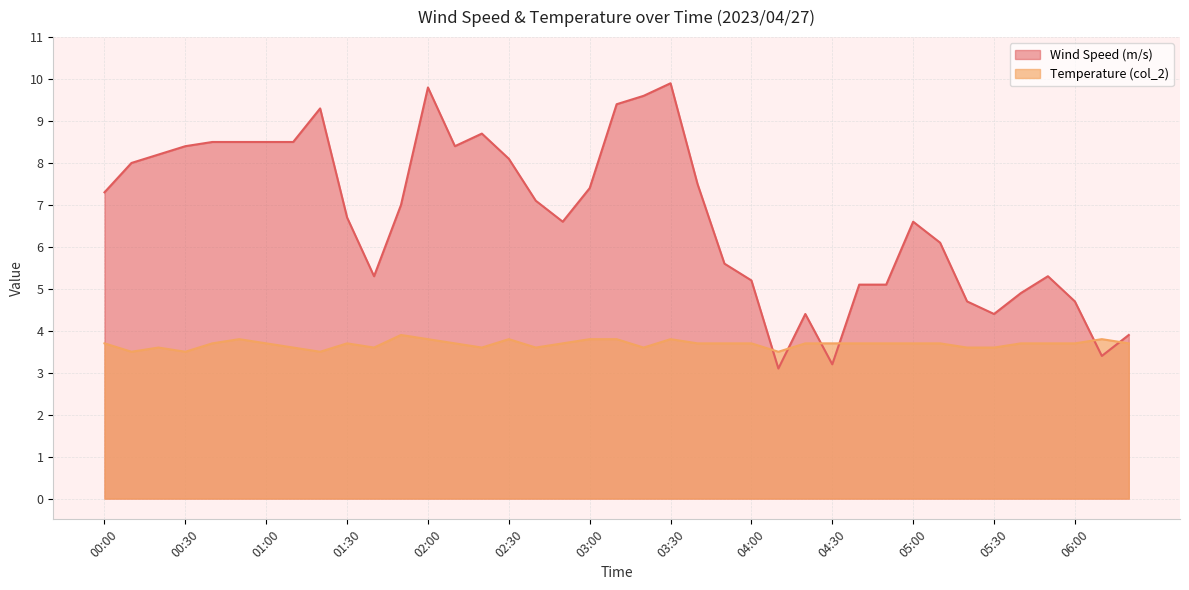

Which has a higher value, 05:40 or 02:30?

02:30